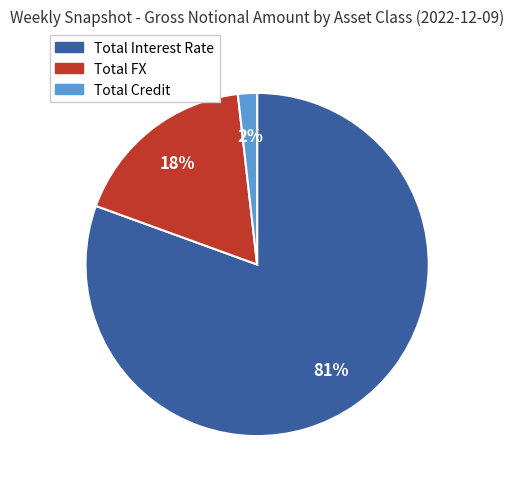

Does any single category account for the majority?

Yes